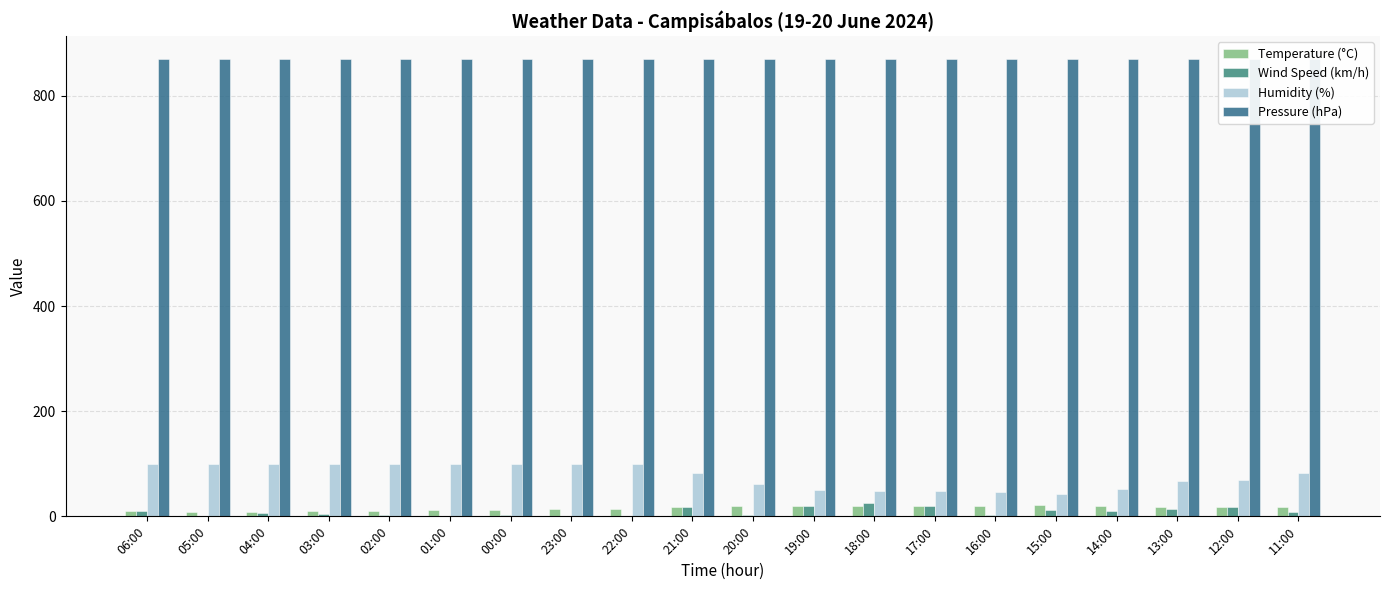

Reading left to right, transcribe all the data shown in this chart.

Temperature (°C): 06:00=10.2	05:00=8.8	04:00=8.9	03:00=9.8	02:00=10.9	01:00=12.6	00:00=13.0	23:00=14.2	22:00=14.8	21:00=17.0	20:00=19.1	19:00=20.6	18:00=20.2	17:00=20.4	16:00=19.7	15:00=21.1	14:00=20.5	13:00=17.5	12:00=17.3	11:00=17.0
Wind Speed (km/h): 06:00=10.0	05:00=0.0	04:00=6.0	03:00=5.0	02:00=2.0	01:00=0.0	00:00=2.0	23:00=0.0	22:00=0.0	21:00=18.0	20:00=2.0	19:00=19.0	18:00=26.0	17:00=19.0	16:00=2.0	15:00=12.0	14:00=11.0	13:00=14.0	12:00=17.0	11:00=8.0
Humidity (%): 06:00=99.0	05:00=99.0	04:00=99.0	03:00=99.0	02:00=99.0	01:00=99.0	00:00=99.0	23:00=99.0	22:00=99.0	21:00=82.0	20:00=61.0	19:00=50.0	18:00=49.0	17:00=49.0	16:00=47.0	15:00=43.0	14:00=52.0	13:00=68.0	12:00=70.0	11:00=82.0
Pressure (hPa): 06:00=869.0	05:00=869.0	04:00=869.0	03:00=870.0	02:00=870.0	01:00=870.0	00:00=870.0	23:00=870.0	22:00=870.0	21:00=869.0	20:00=869.0	19:00=869.0	18:00=869.0	17:00=869.0	16:00=869.0	15:00=869.0	14:00=870.0	13:00=870.0	12:00=869.0	11:00=869.0